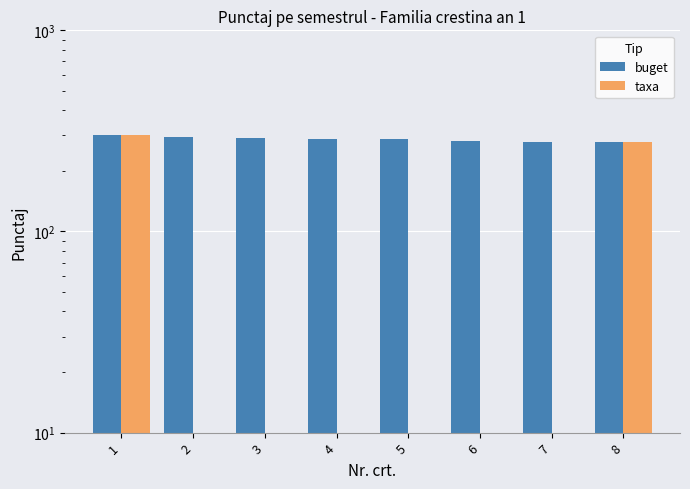

List the series in order of their peak value, lowest first.

buget, taxa